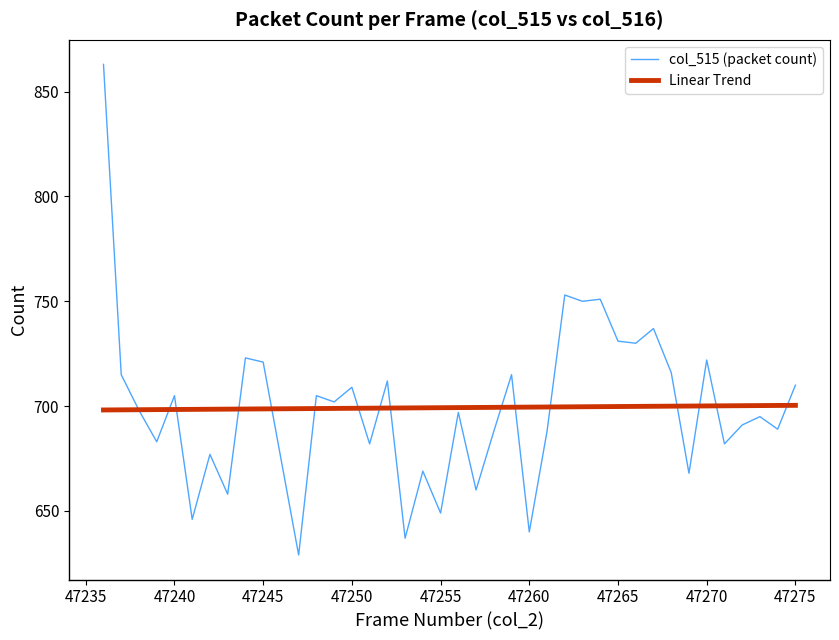

What is the maximum value for Linear Trend?

700.4